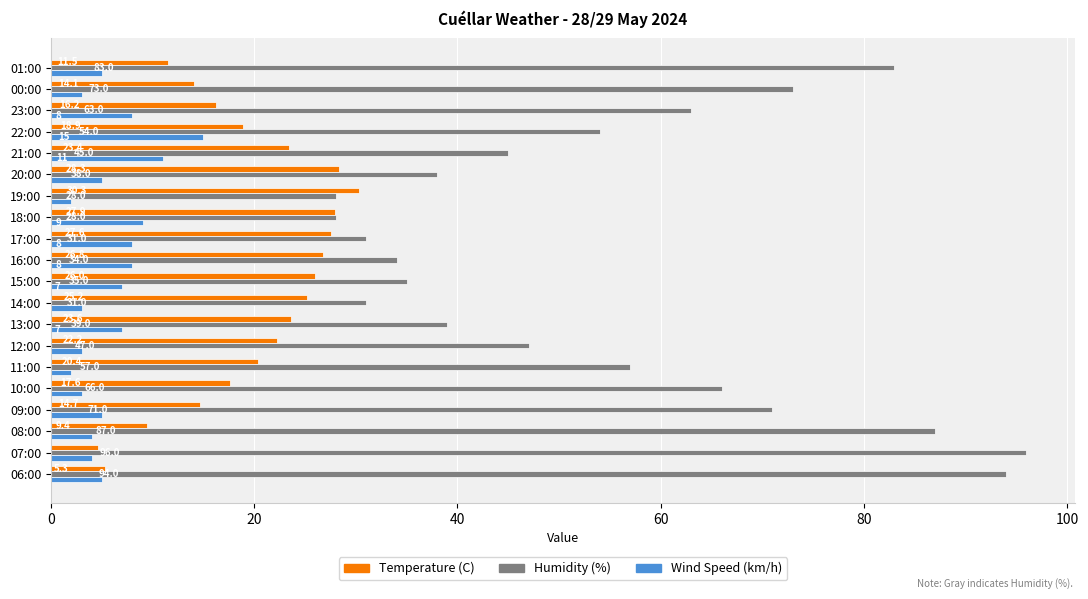

What value does the Humidity (%) series have at 14:00?

31.0